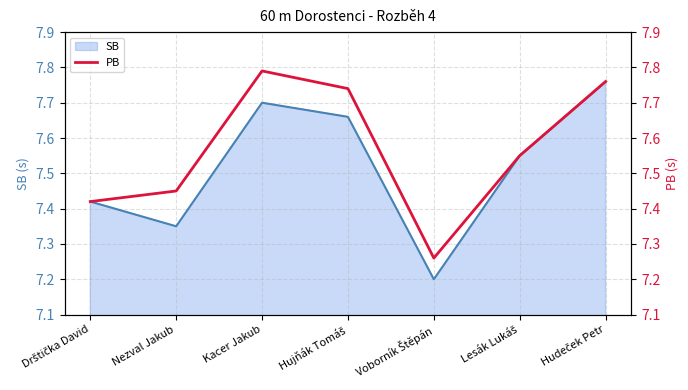

The SB series shows 7.7 at Kacer Jakub. True or false?

True